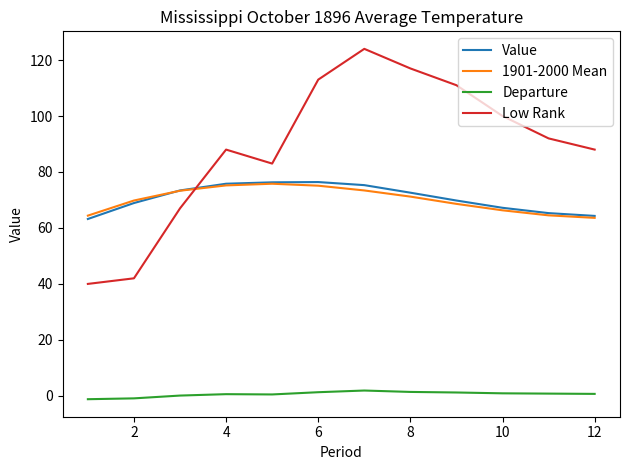

Which series has the largest total across all categories?

Low Rank